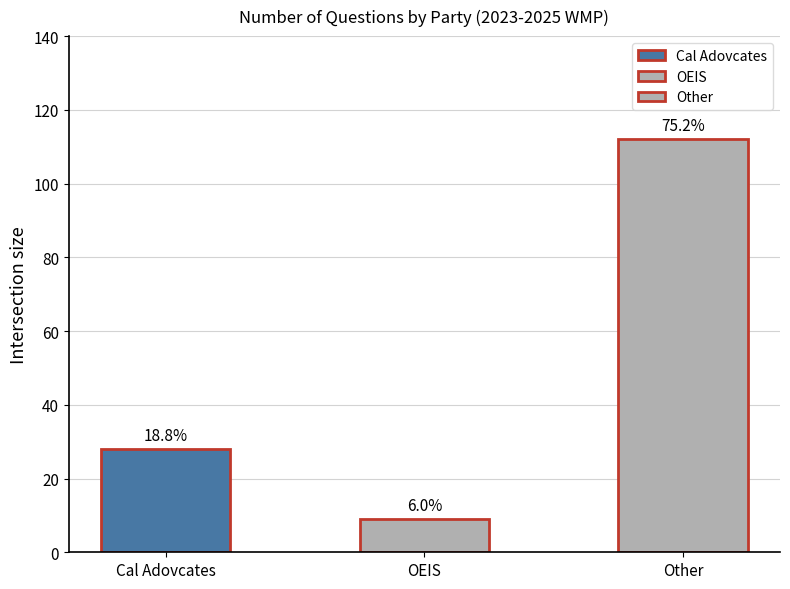

What is the change in value from OEIS to Other?

+103